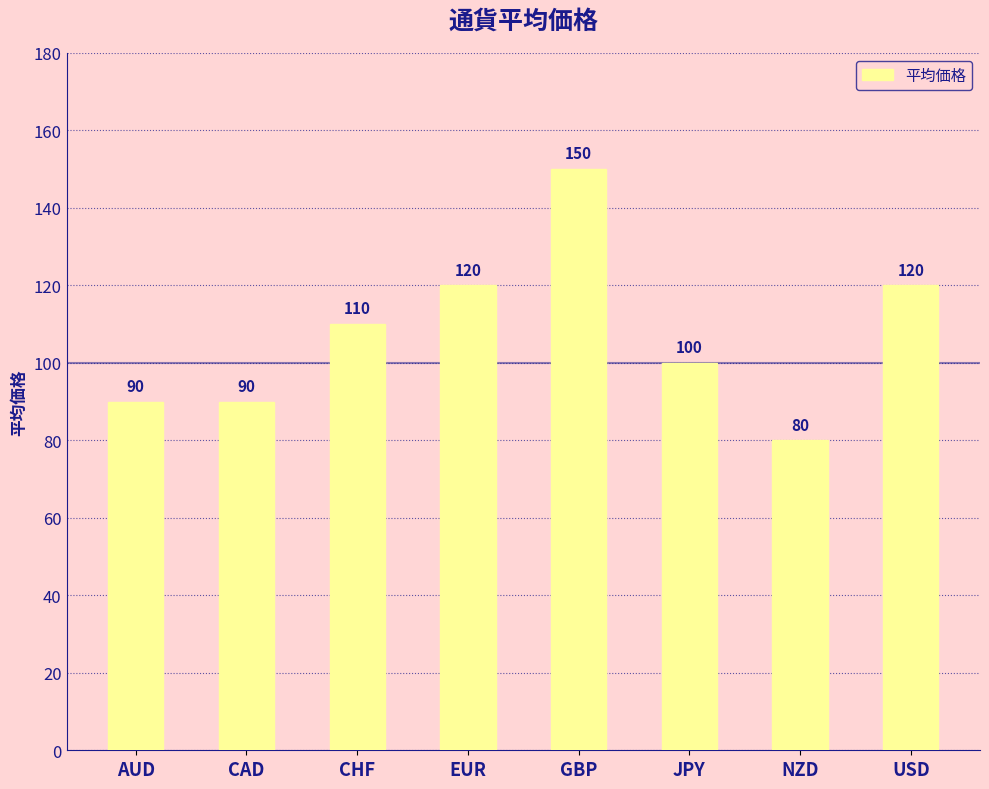

What is the minimum value shown in the chart?

80